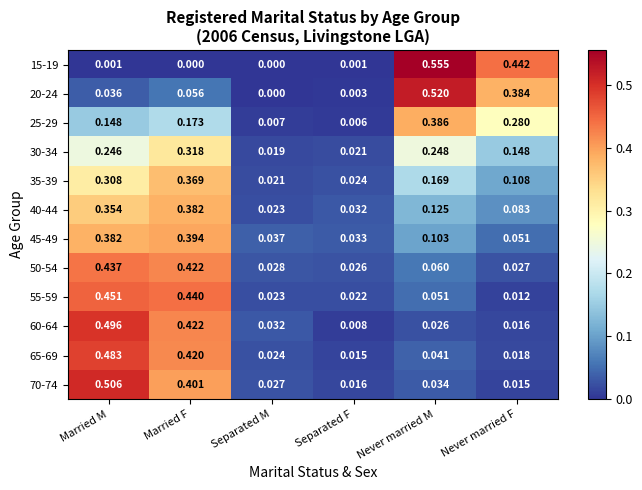

At which category is the sum across all series the highest?

Married M